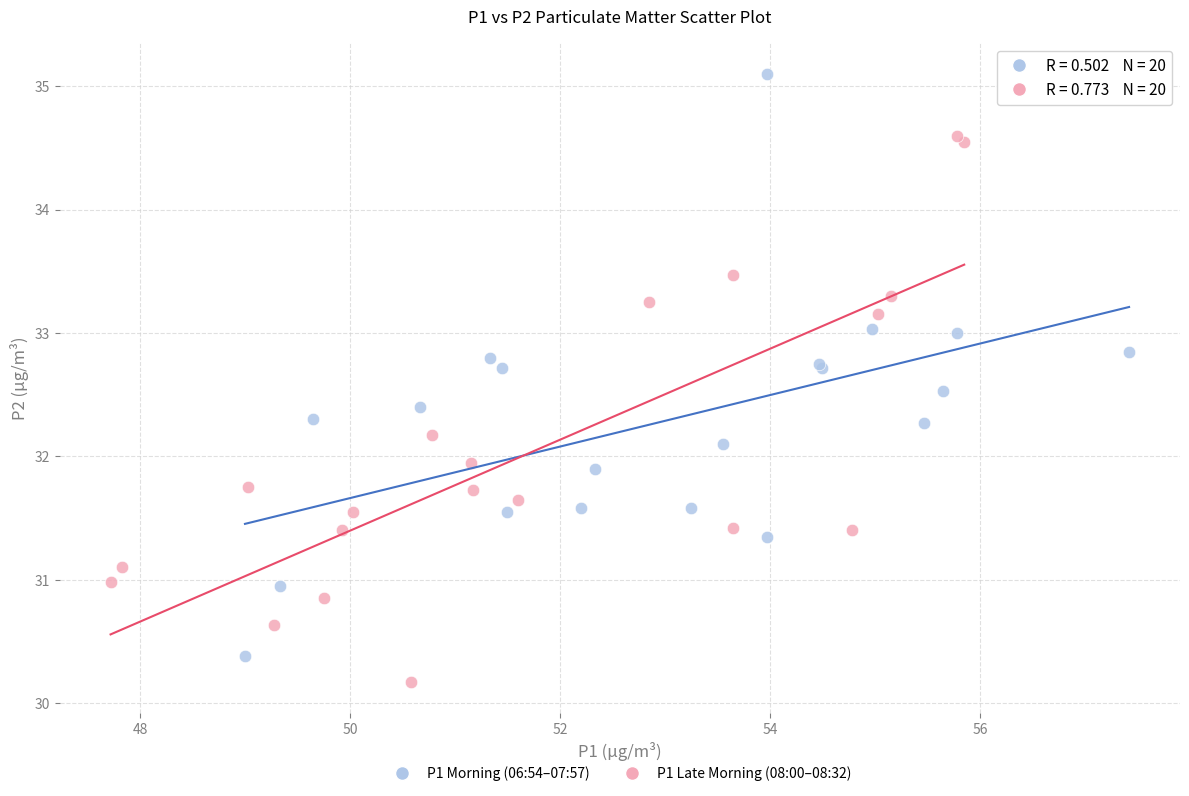

Which series has the largest Y range (max minus min)?

P1 Morning (06:54–07:57)